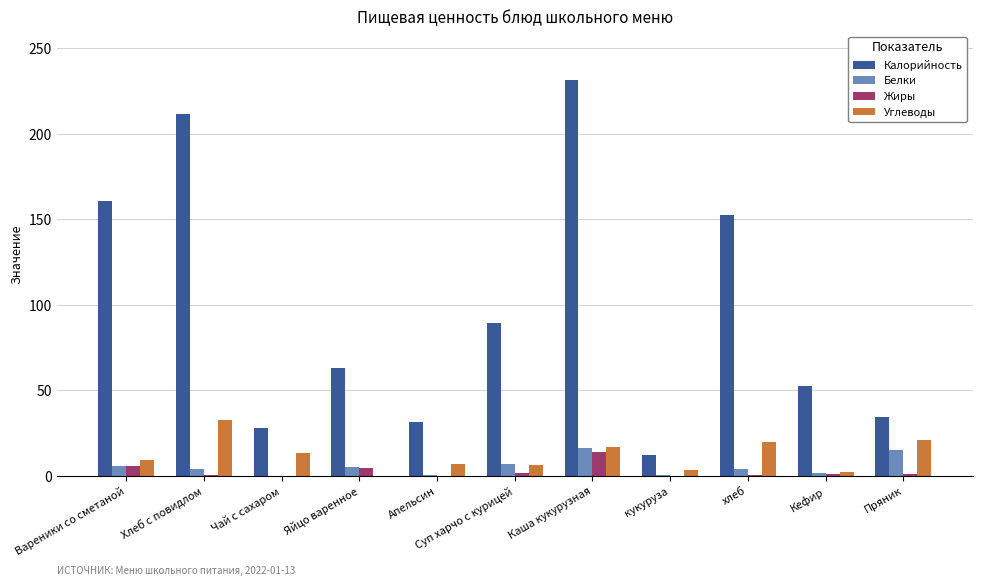

Between Вареники со сметаной and Суп харчо с курицей, which series saw the biggest shift?

Калорийность